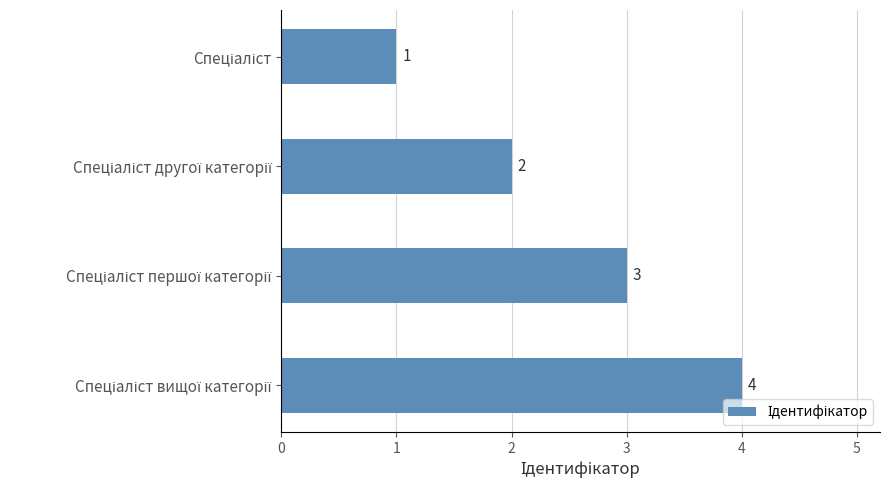

What is the minimum value shown in the chart?

1